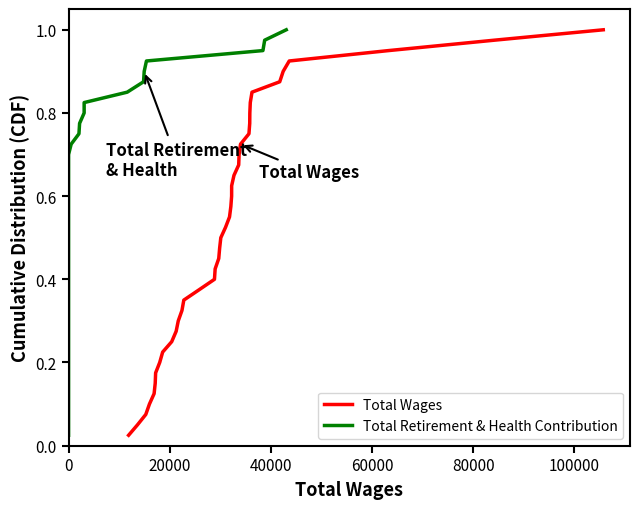

Which series has the largest total across all categories?

Total Wages